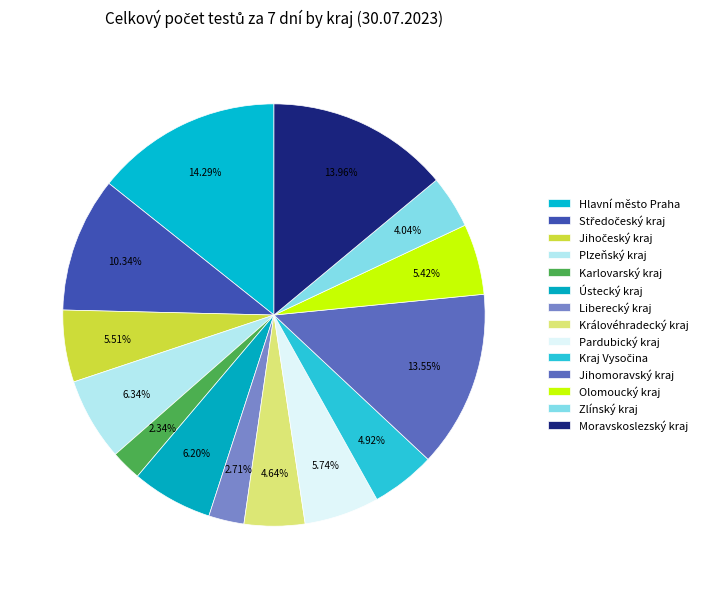

What is the smallest slice in the pie chart?

Karlovarský kraj